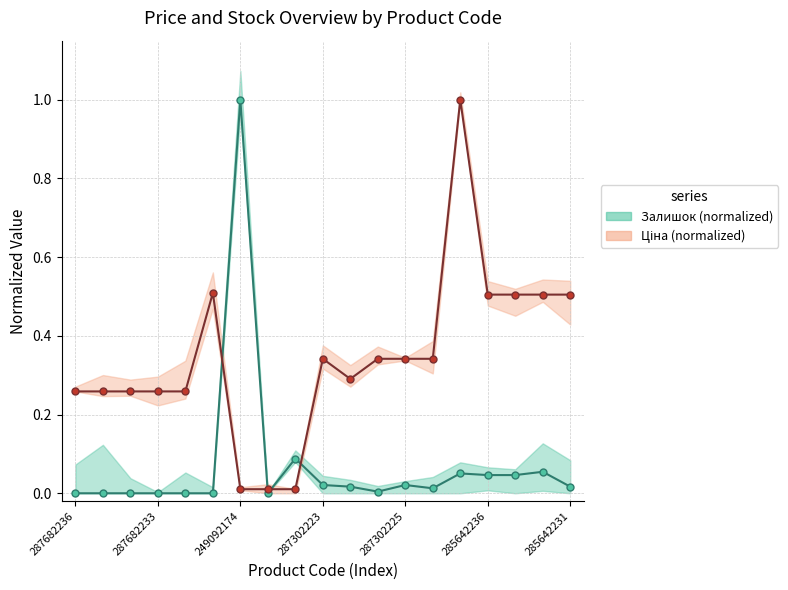

In Залишок (normalized), how many points are higher than both neighbors (excluding endpoints)?

5